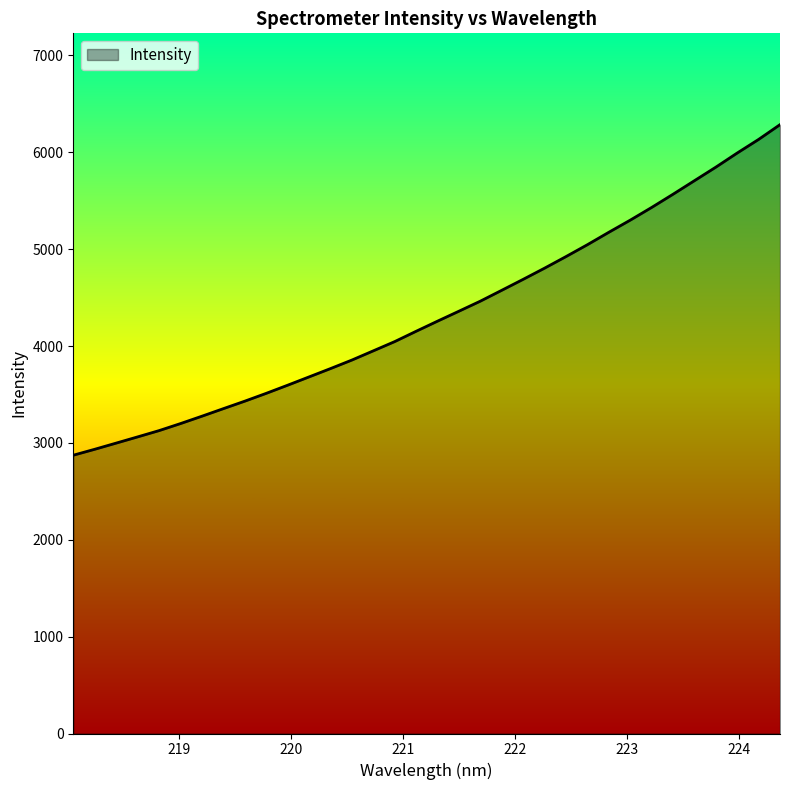

What is the greatest value displayed?

6284.9